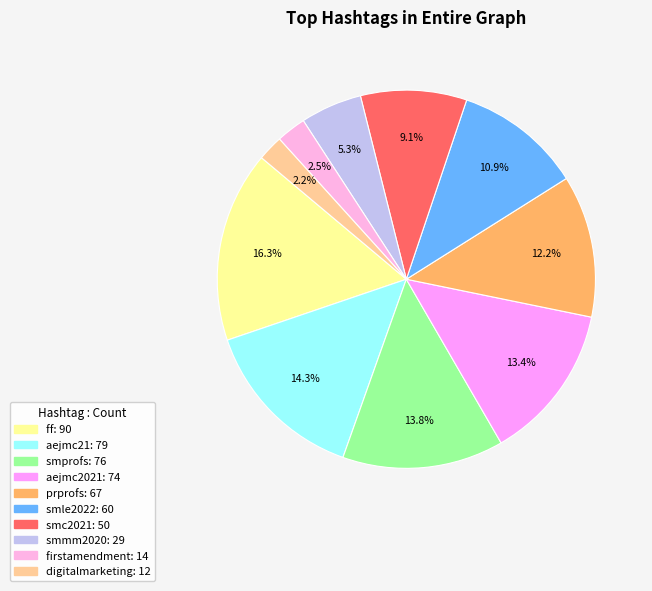

Is there any slice that represents more than half of the pie?

No